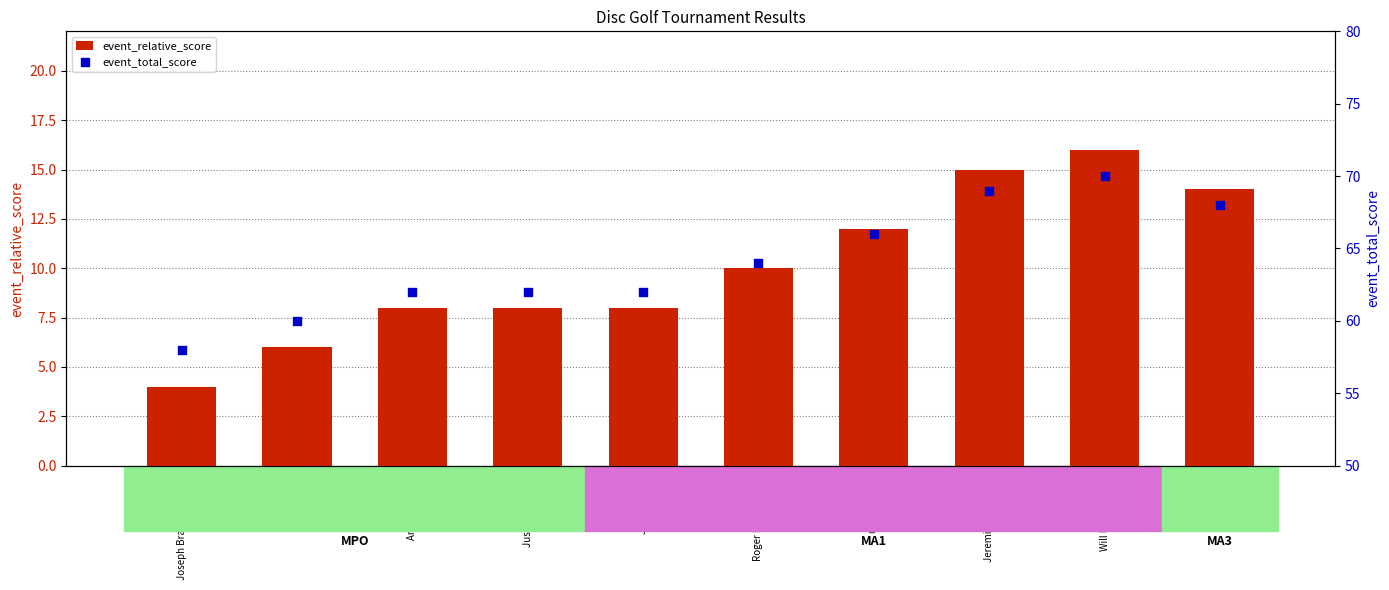

At which category is the sum across all series the highest?

Will Koenigseder